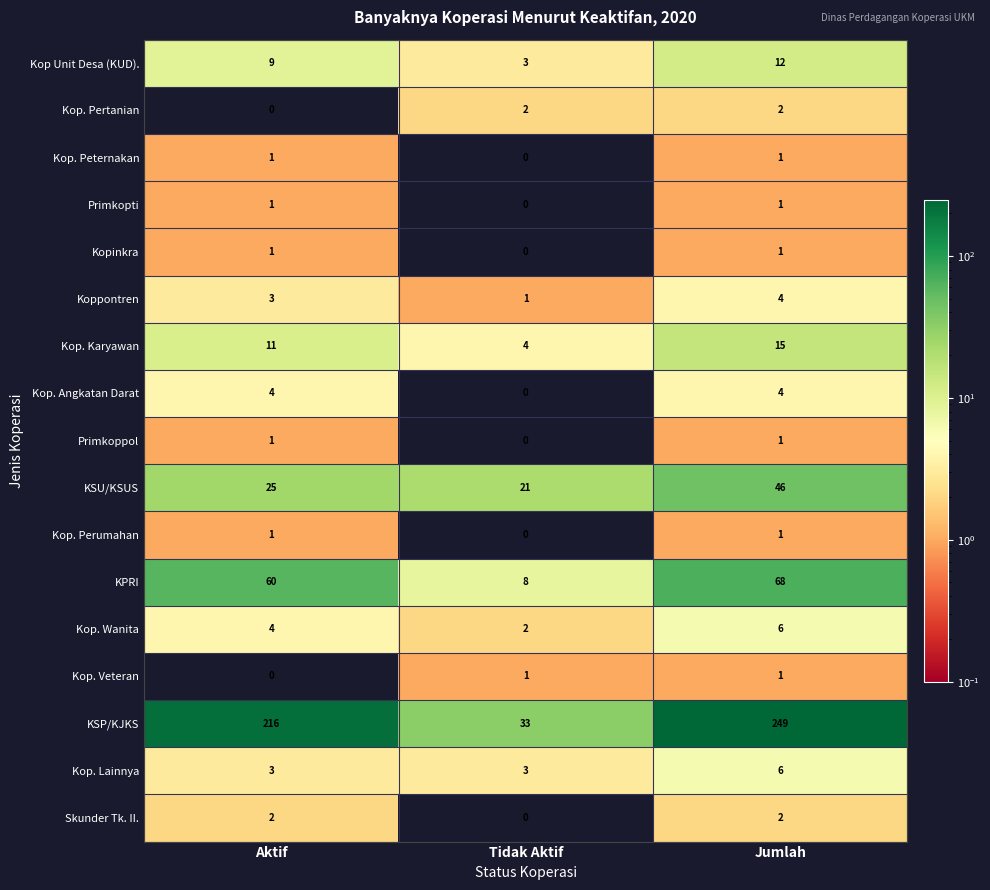

The value of Kop Unit Desa (KUD). at Jumlah is 12. True or false?

True